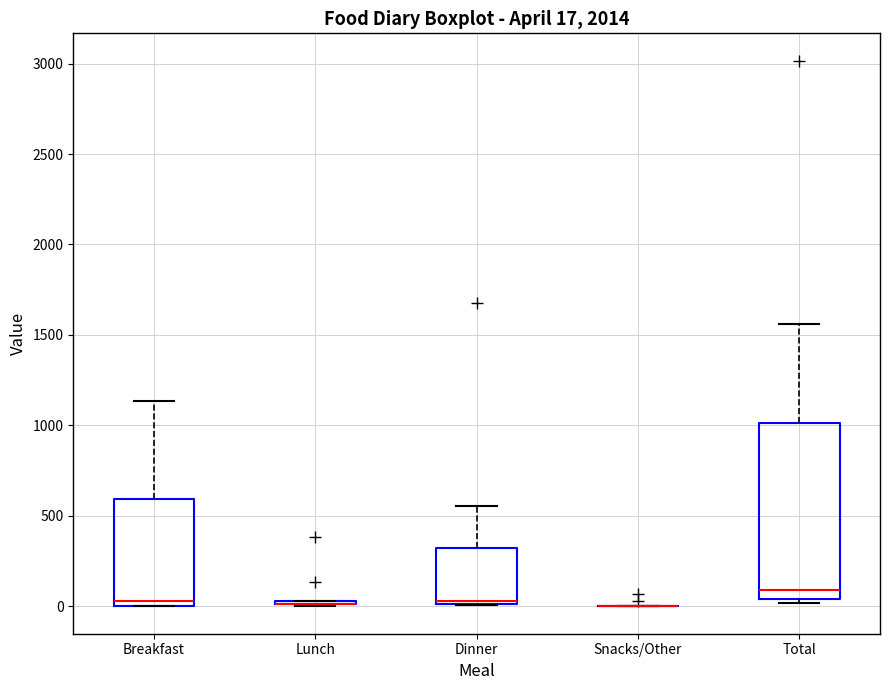

Comparing the boxes themselves (not the whiskers), which one is the tallest?

Total